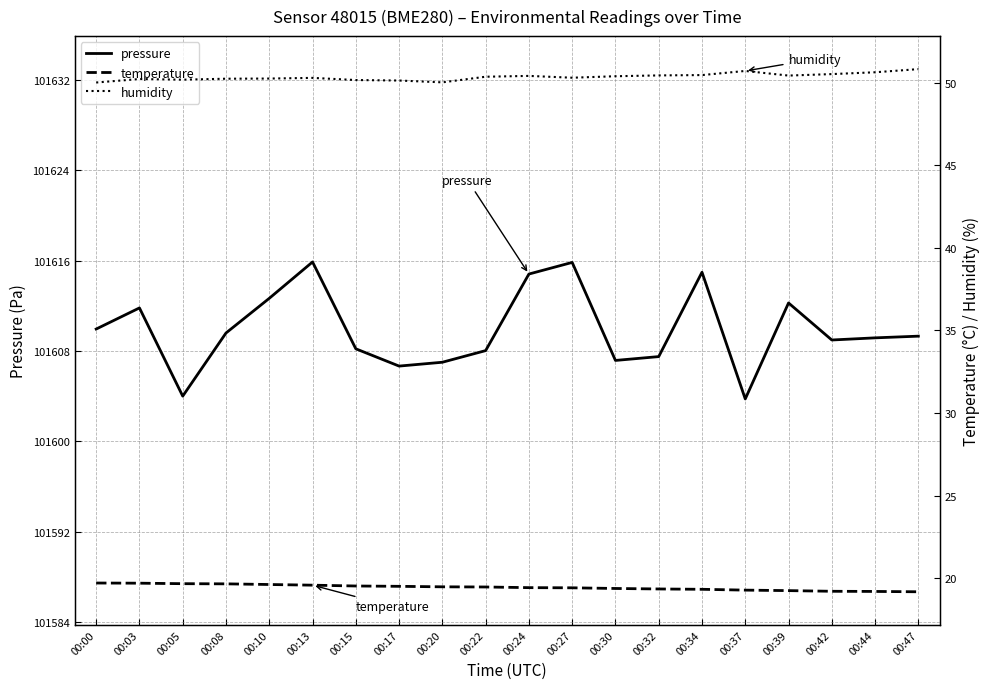

Is this an area chart (filled region under the line)?

No